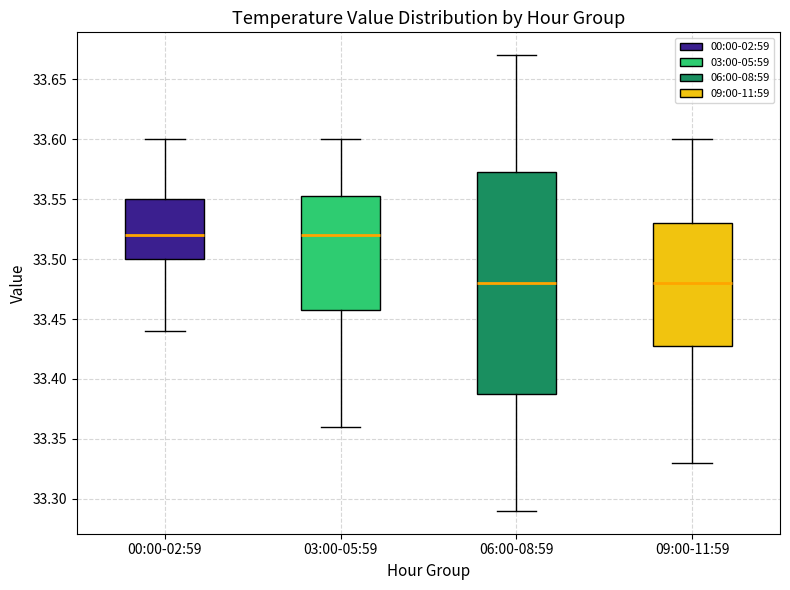

Reading left to right, transcribe this box plot: for each box, give where its median line is, the range the box spans, and where its two whiskers end, as read against the y-axis. The values are not printed on the chart, so give them approximately, as read against the axis.

00:00-02:59: median 33.520, box 33.500 to 33.550, whiskers 33.440 to 33.600
03:00-05:59: median 33.520, box 33.460 to 33.555, whiskers 33.360 to 33.600
06:00-08:59: median 33.480, box 33.390 to 33.575, whiskers 33.290 to 33.670
09:00-11:59: median 33.480, box 33.430 to 33.530, whiskers 33.330 to 33.600